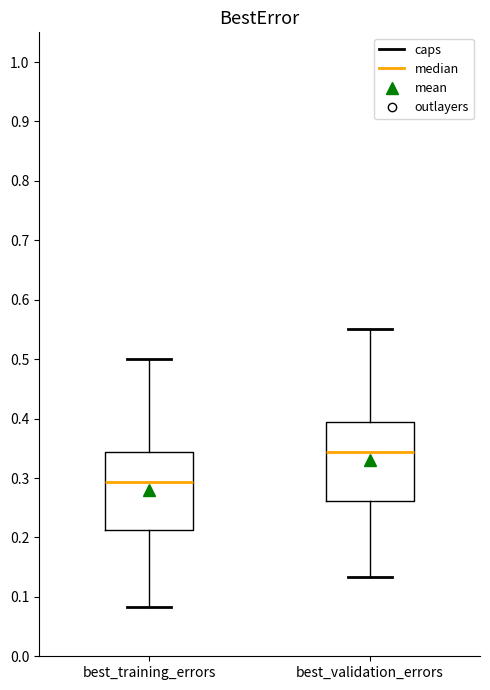

Where does the upper whisker of the box for best_training_errors end on the y-axis? The values are not printed on the chart, so give them approximately, as read against the axis.

0.50